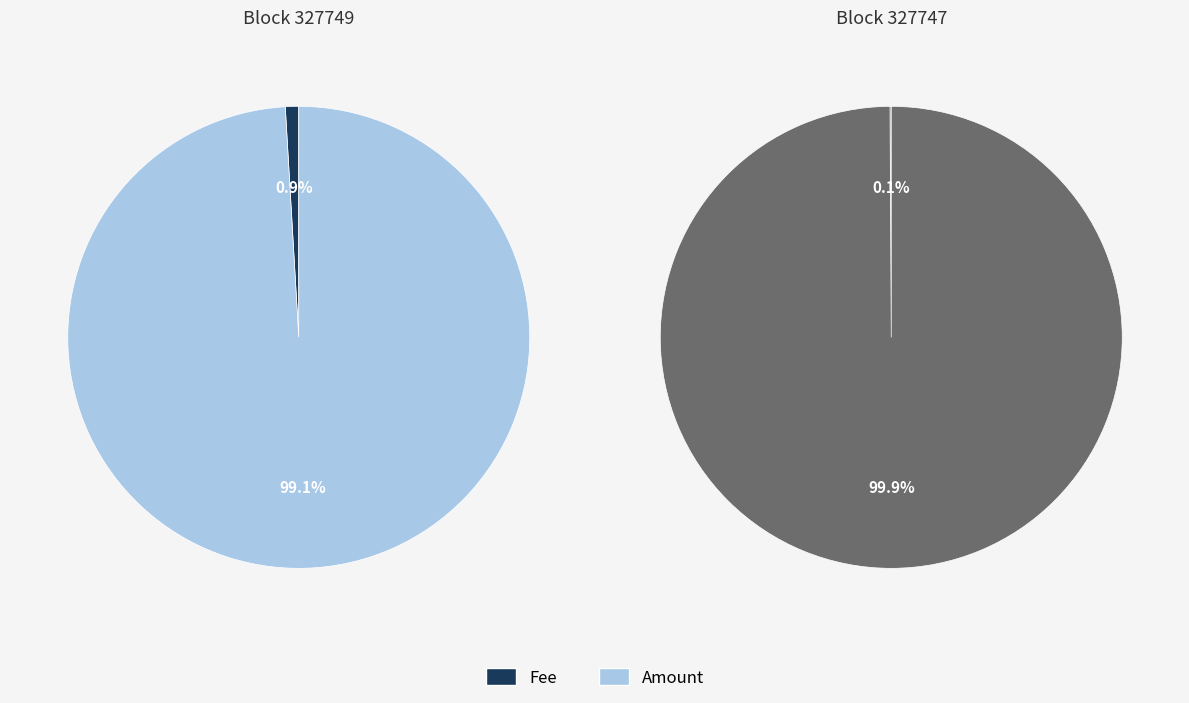

Which category has the biggest portion of the pie?

327747